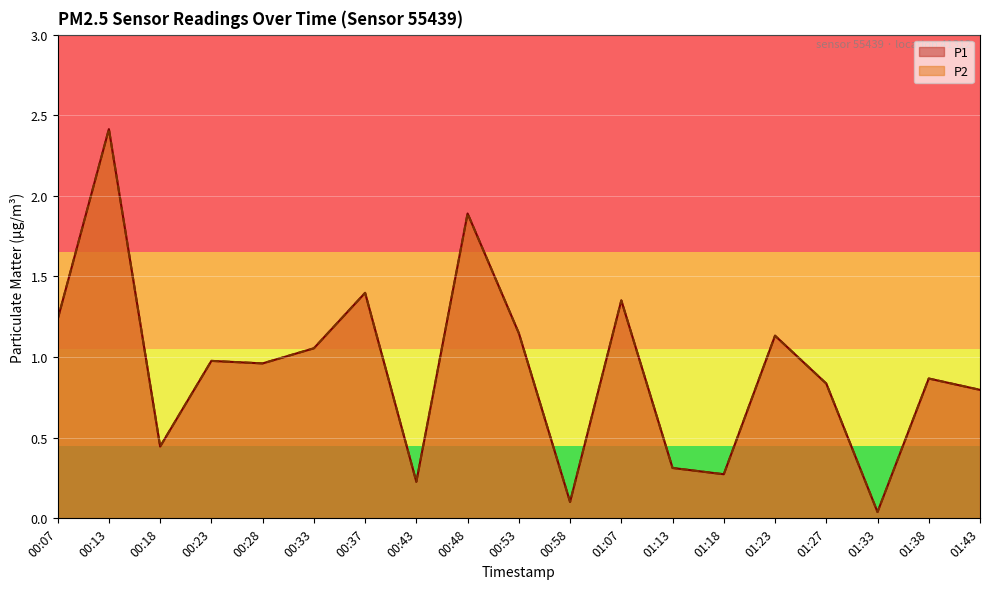

Between 01:13 and 01:33, which is larger?

01:13